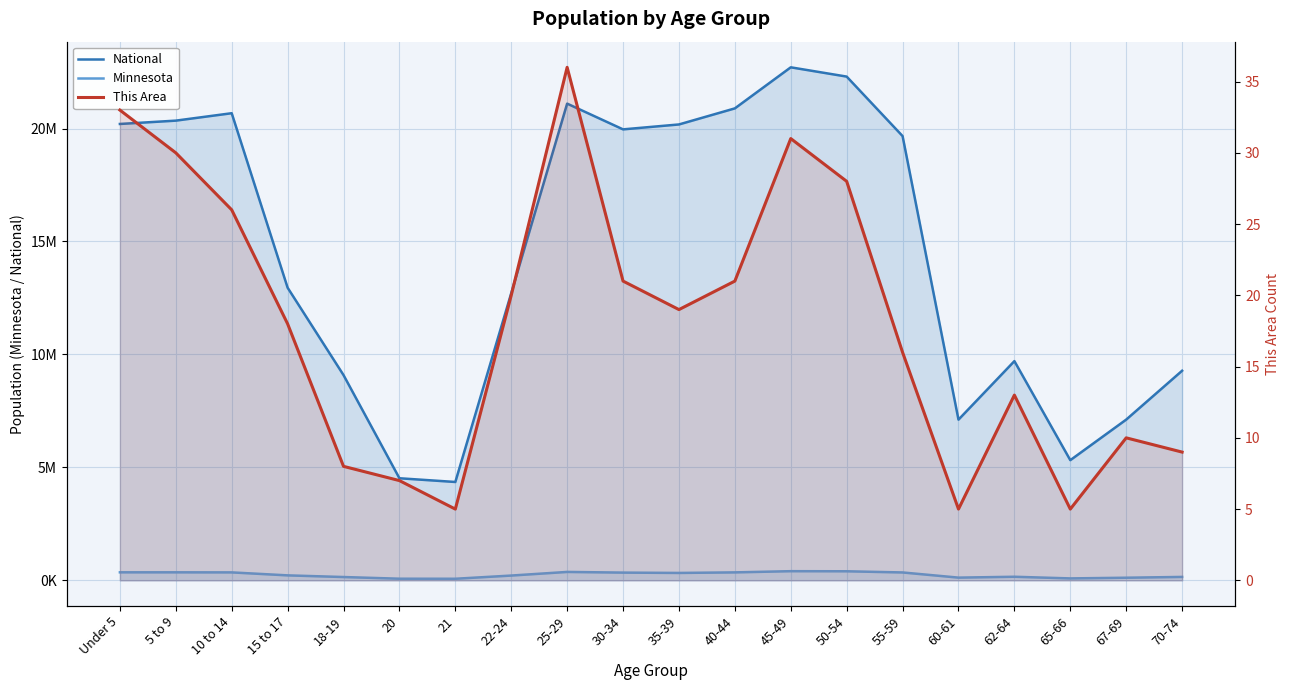

At which category is the sum across all series the highest?

45-49